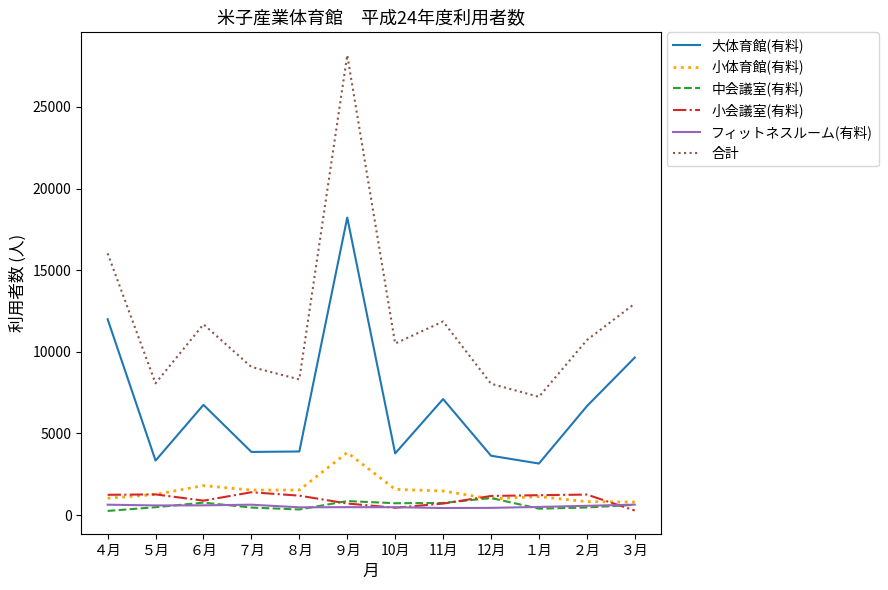

Which label corresponds to the largest value in the chart?

９月